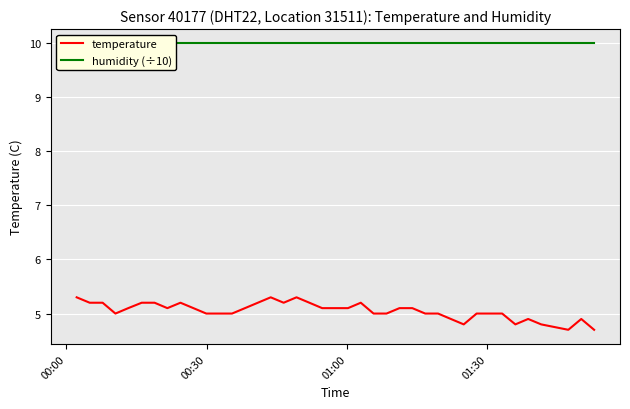

Which category has the highest value in the humidity (÷10) series?

00:00